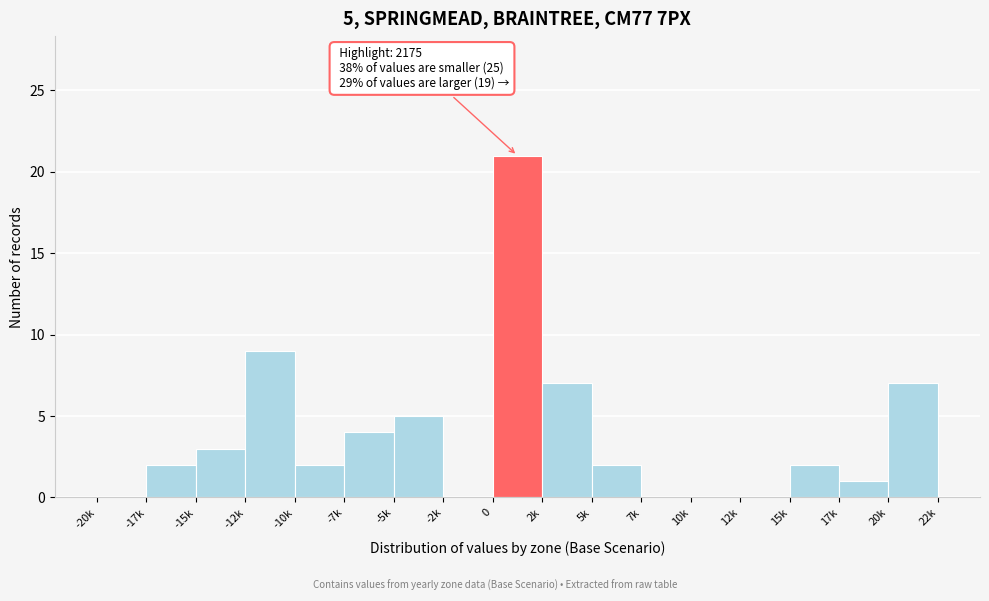

Reading left to right, list all the values displayed in this chart.

-20k=0	-17k=2	-15k=3	-12k=9	-10k=2	-7k=4	-5k=5	-2k=0	0=21	2k=7	5k=2	7k=0	10k=0	12k=0	15k=2	17k=1	20k=7